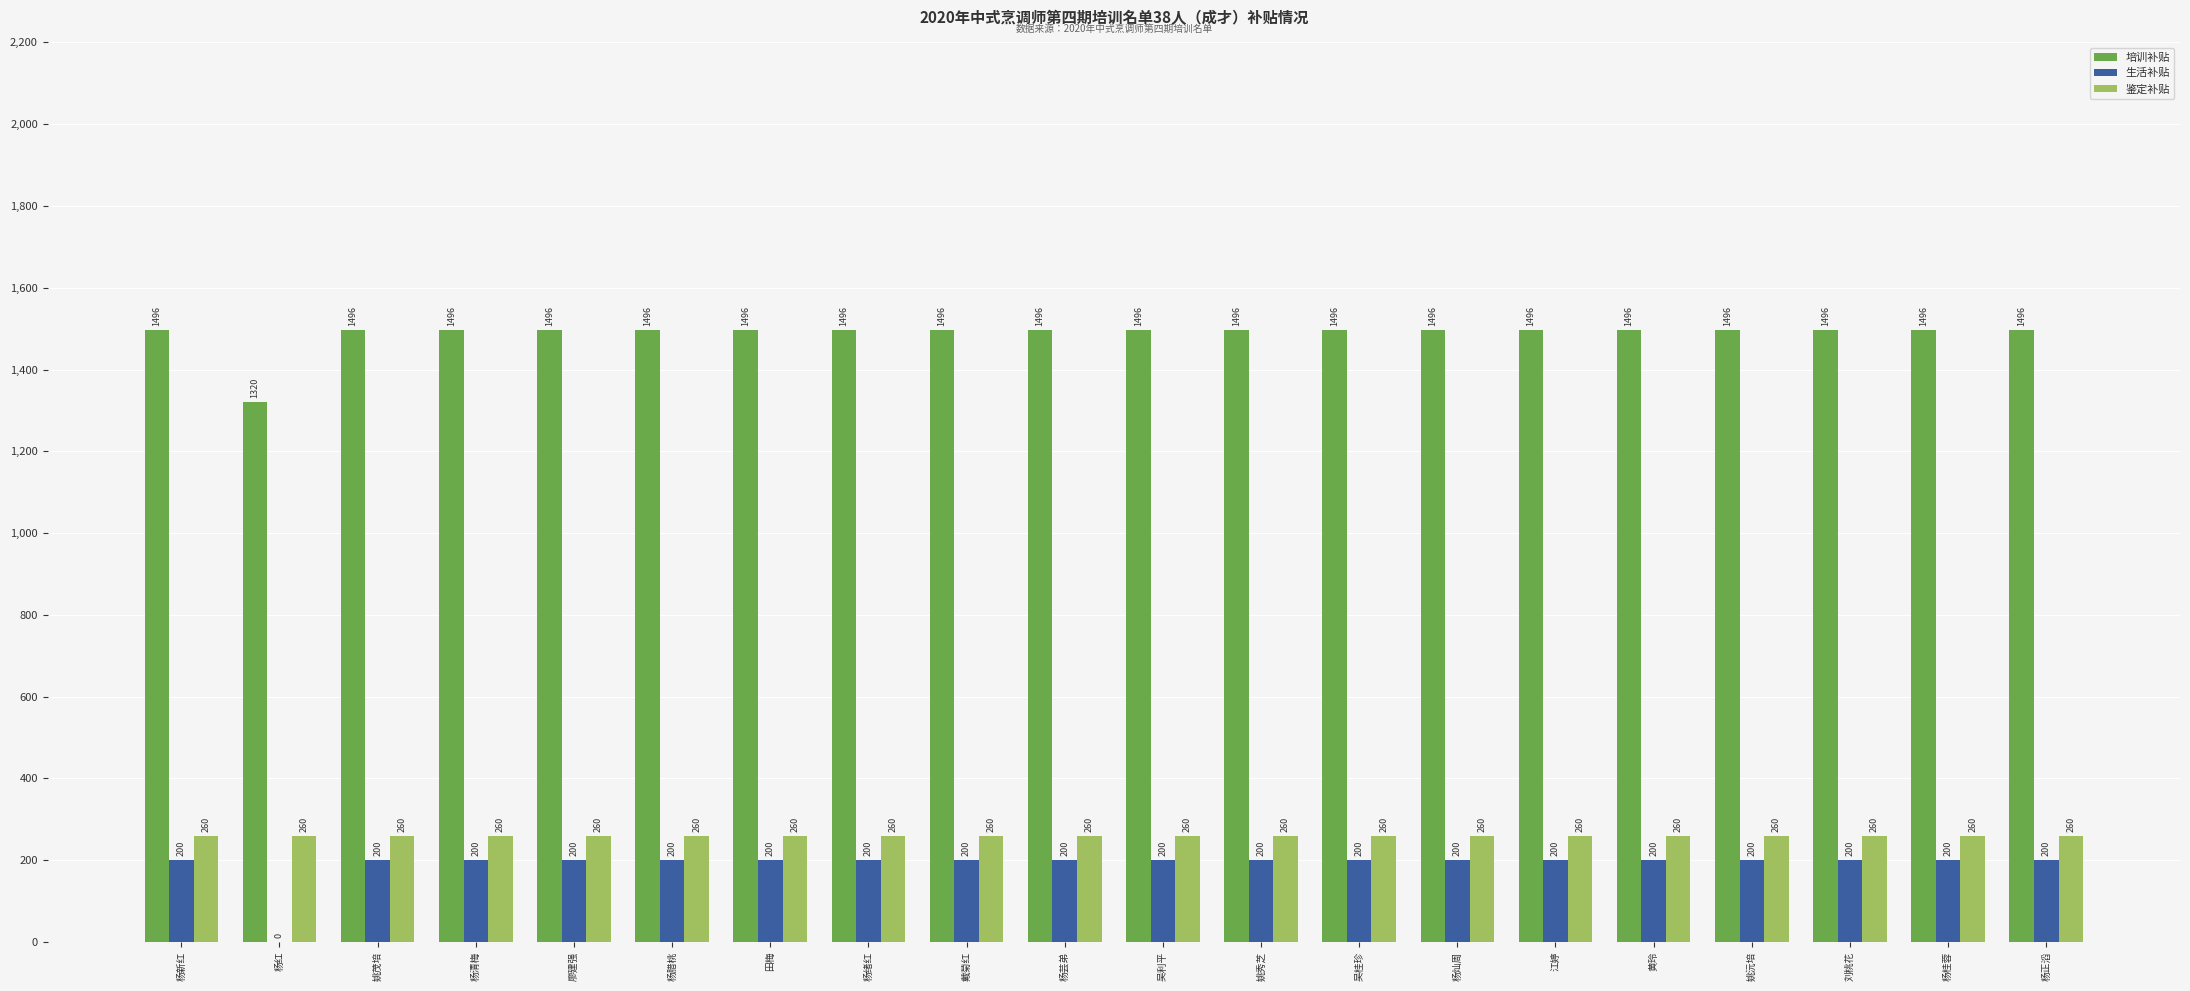

What value does the 鉴定补贴 series have at 杨红?

260